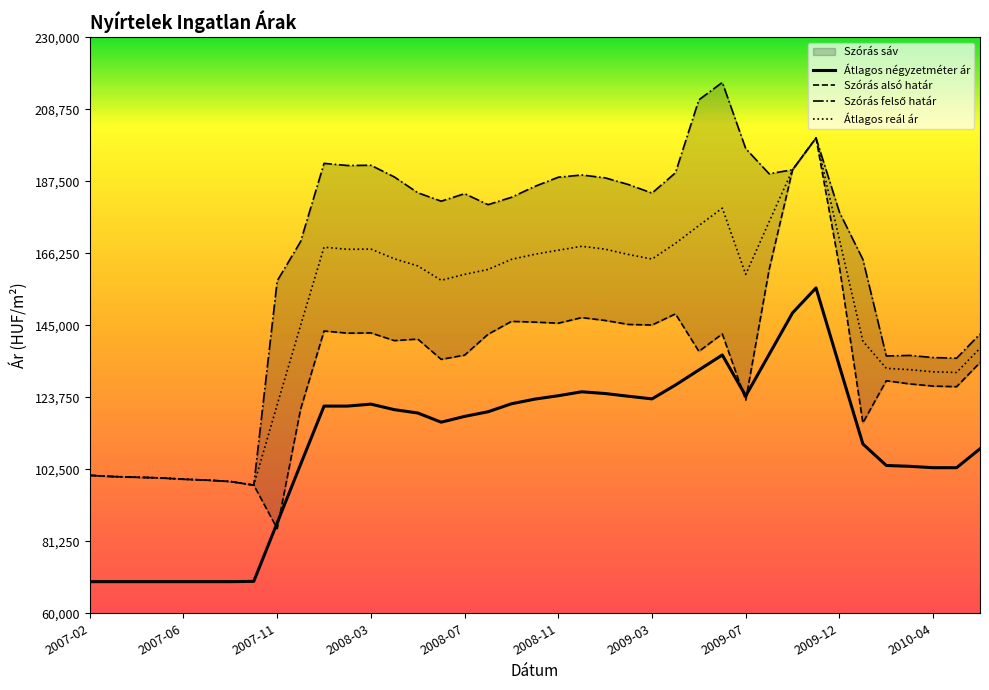

Which label corresponds to the largest value in the chart?

2009-06